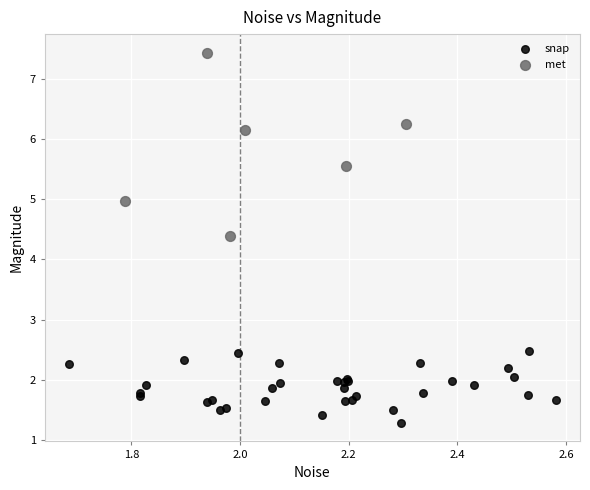

Which series has the largest Y range (max minus min)?

met